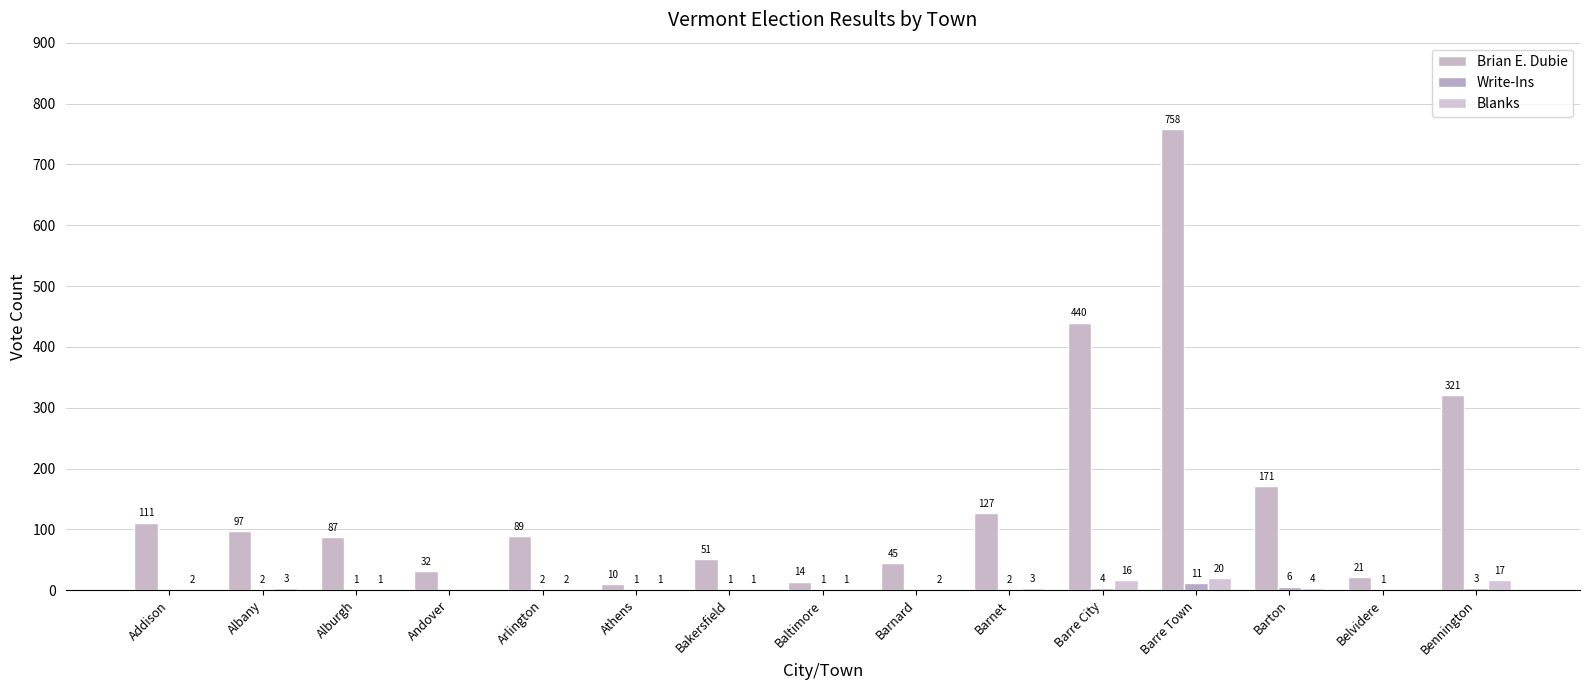

How many groups of bars are there?

15